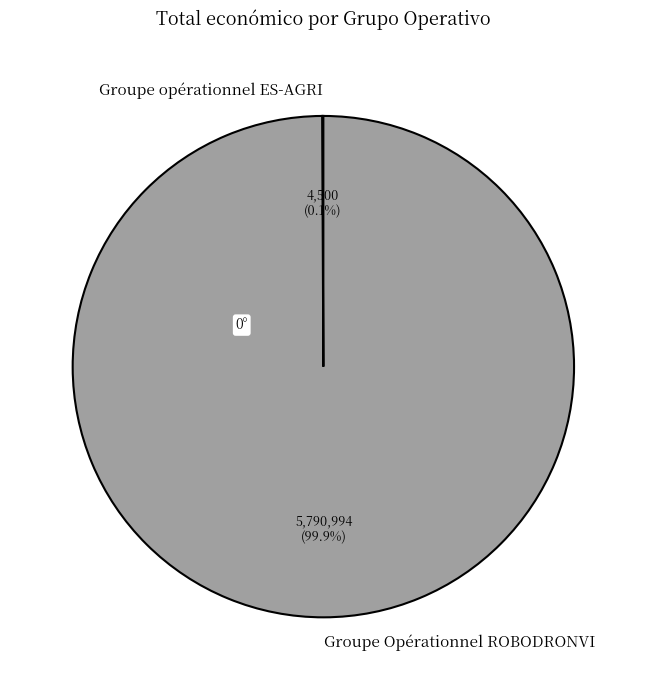

Is it true that Groupe Opérationnel ROBODRONVI is 100% of the pie?

True